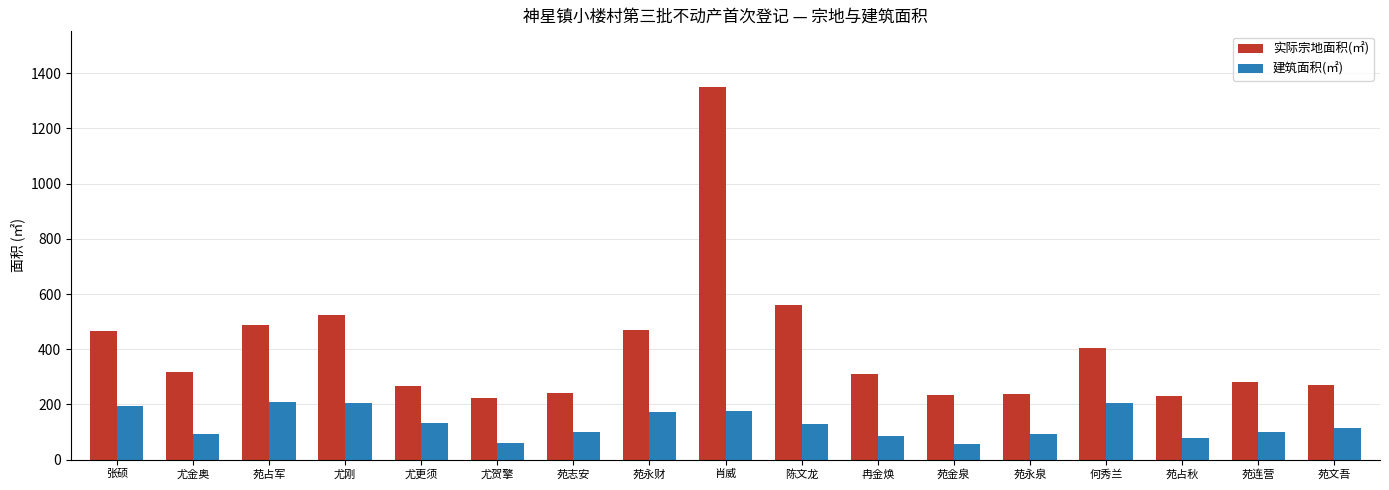

Which series has the largest total across all categories?

实际宗地面积(㎡)